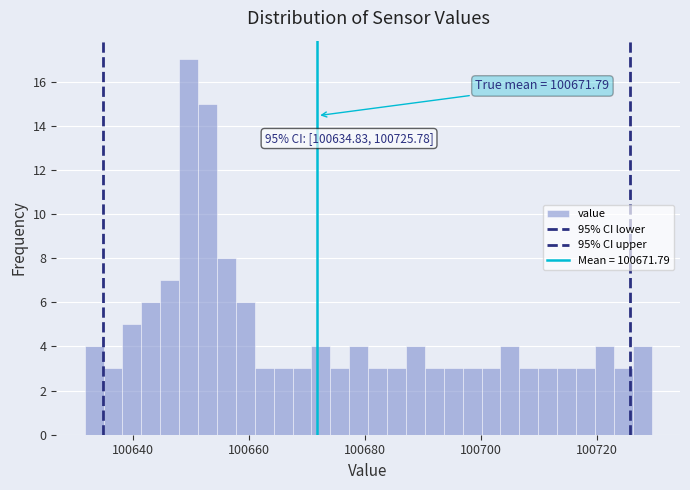

Read against the x-axis, roughly where is the centre of the tallest bar?

100650